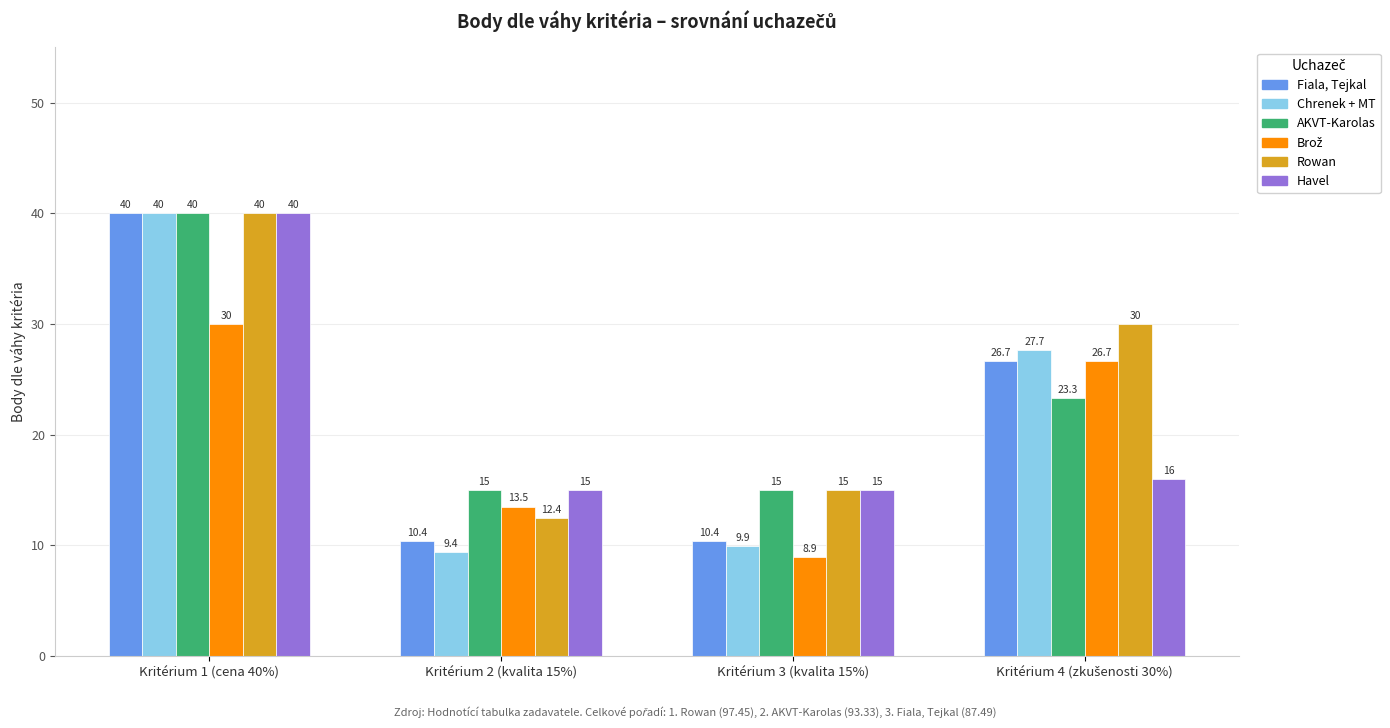

Is it true that Havel equals 22.2 at Kritérium 1 (cena 40%)?

False